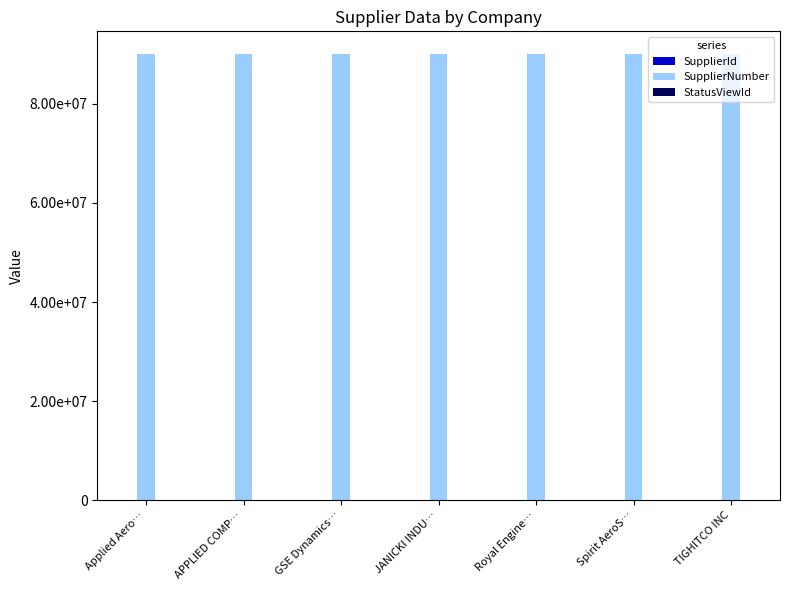

The value of SupplierId at Royal Engine… is 108. True or false?

False